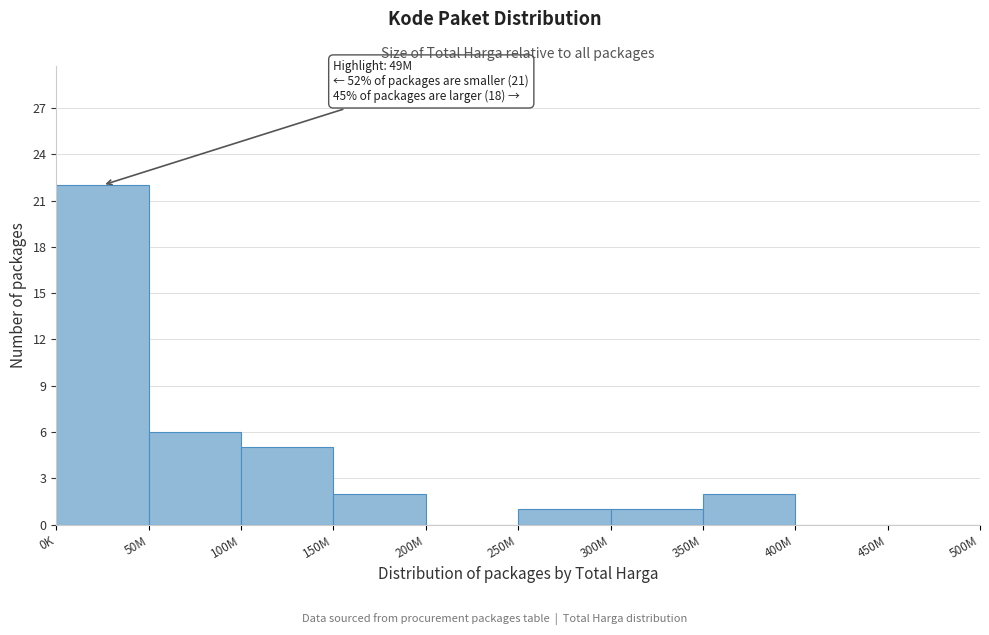

Reading left to right, extract all data points from this chart.

0K=22	50M=6	100M=5	150M=2	200M=0	250M=1	300M=1	350M=2	400M=0	450M=0